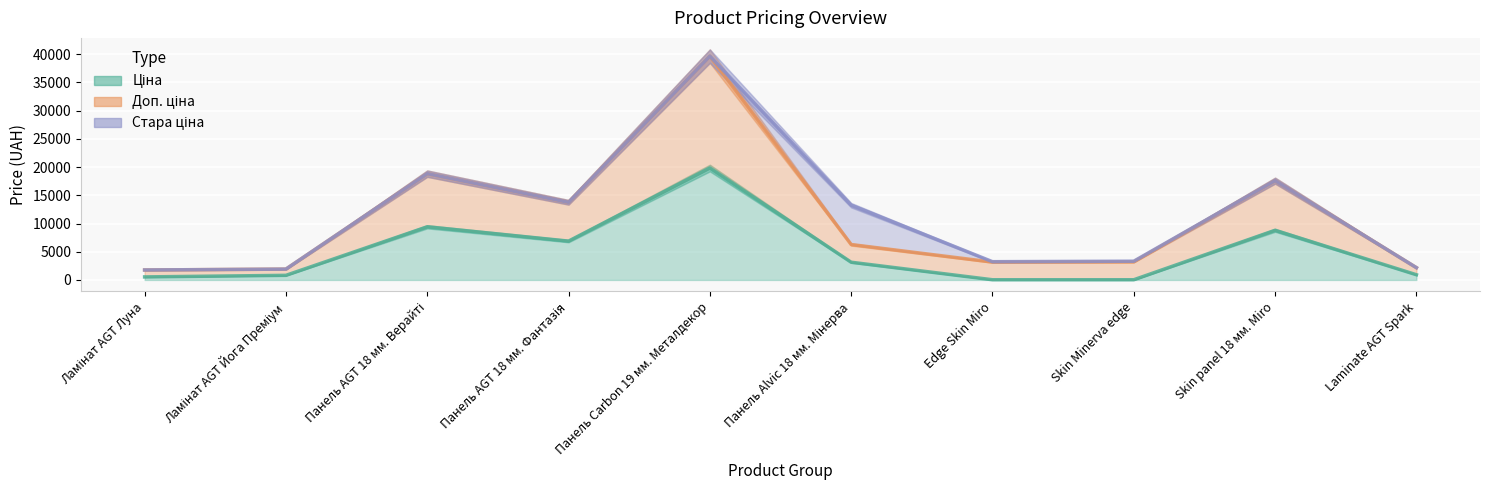

At which category is the sum across all series the highest?

Панель Carbon 19 мм. Металдекор